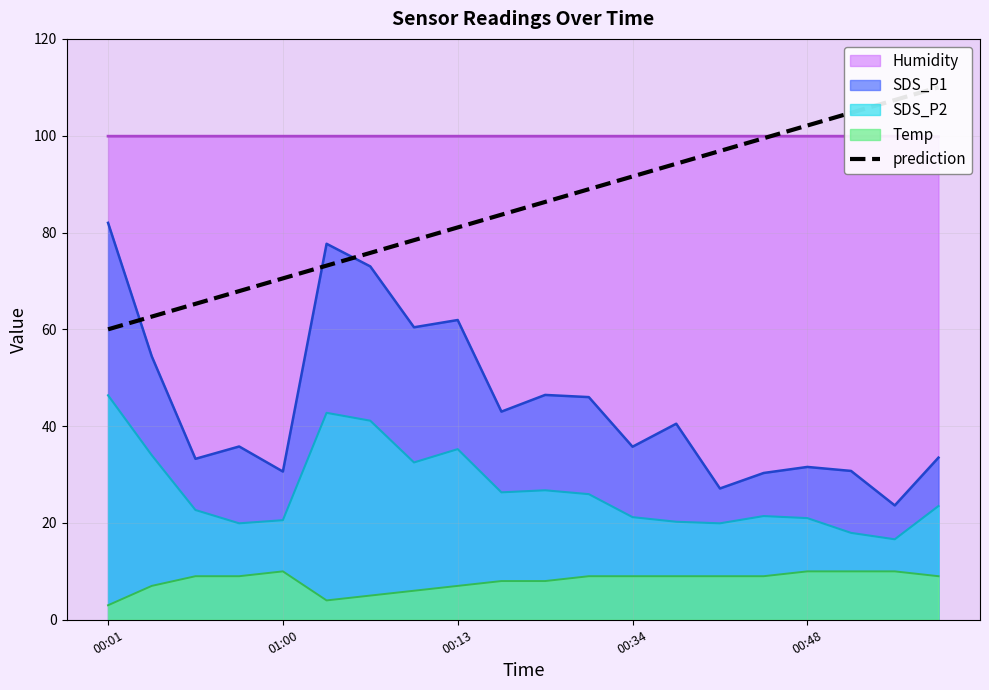

What is the value of the 10th point from the left?

83.7